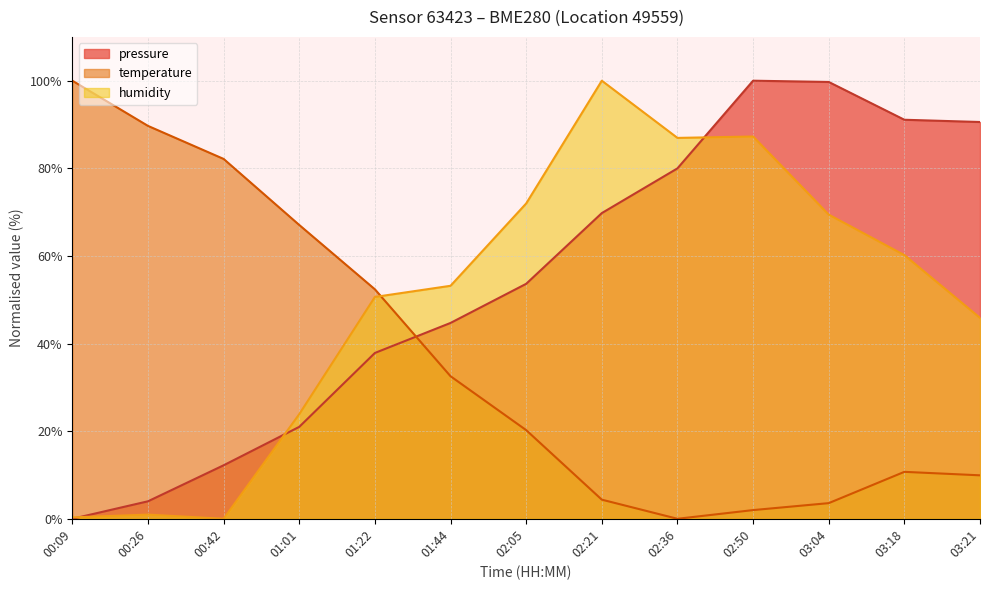

Which series has the largest total across all categories?

pressure